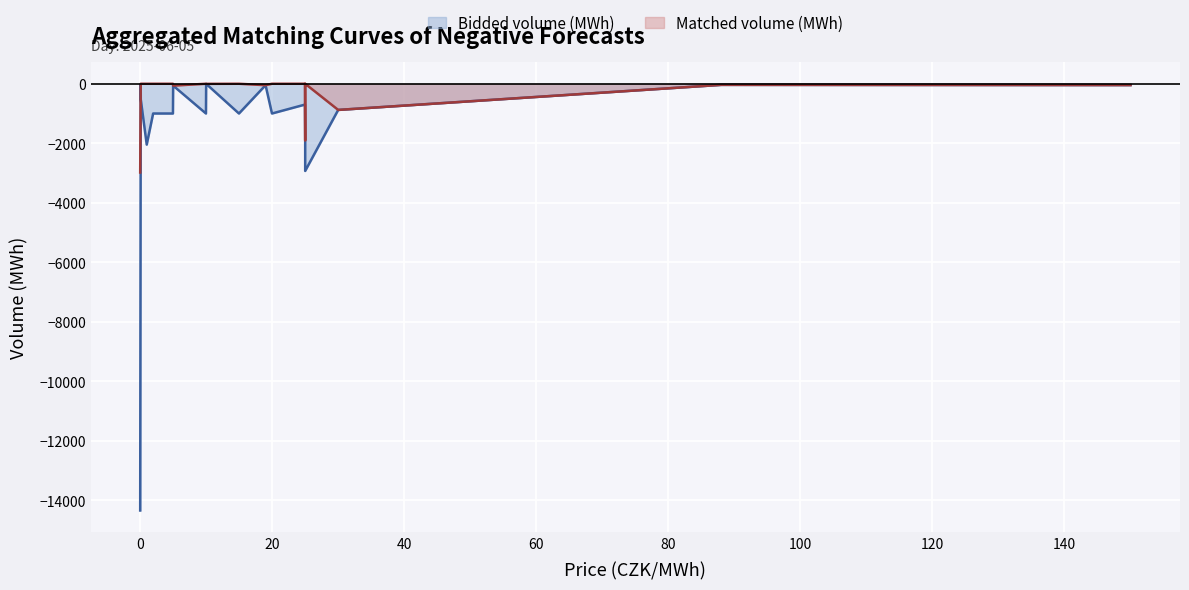

At 0.09, list the series in order from largest to smallest.

Matched volume (MWh), Bidded volume (MWh)